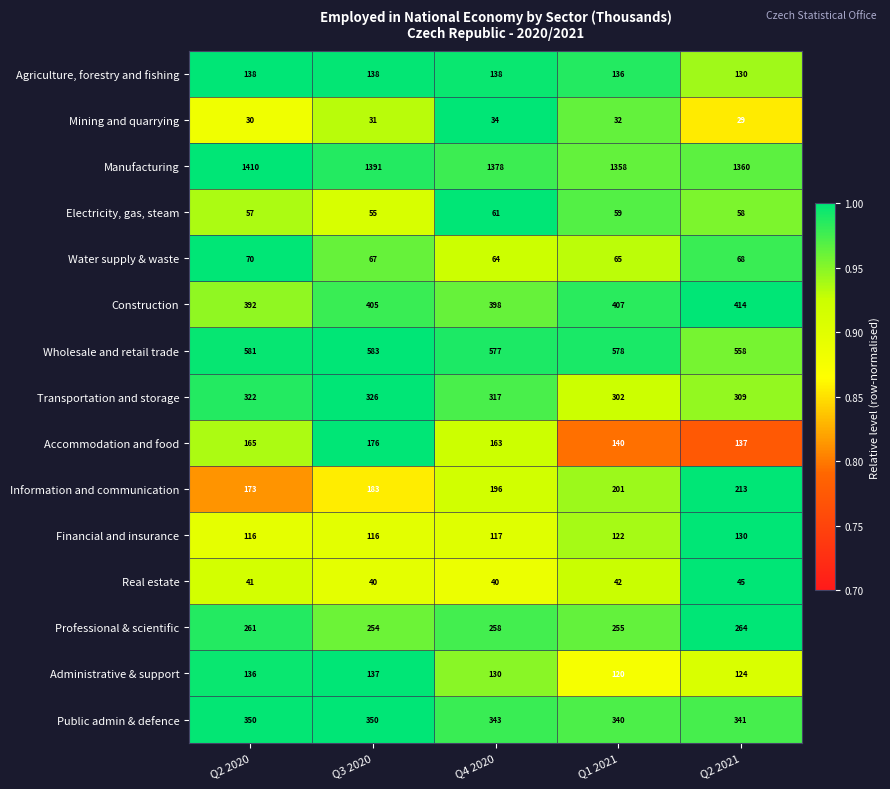

Which category has the lowest value in the Manufacturing series?

Q1 2021